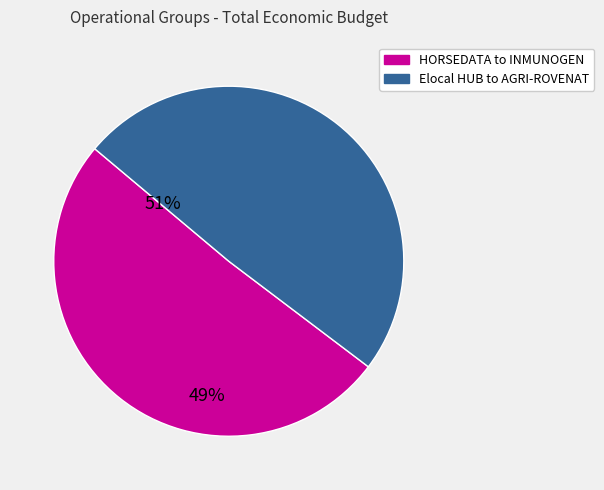

Is there any slice that represents more than half of the pie?

Yes